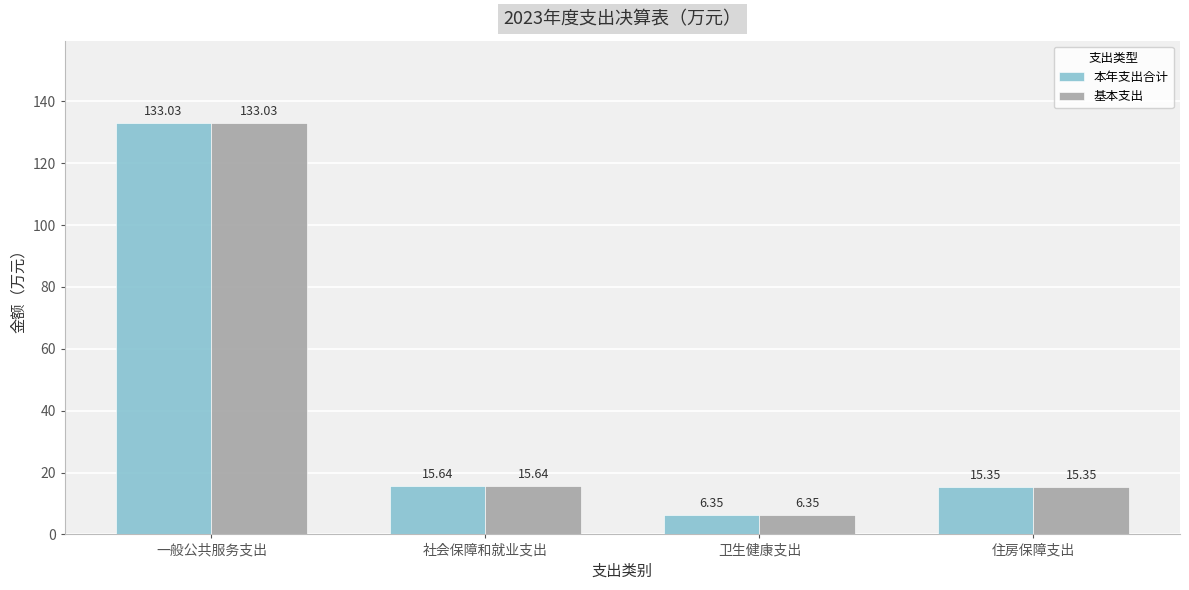

Where does the 基本支出 series first go above 15?

一般公共服务支出